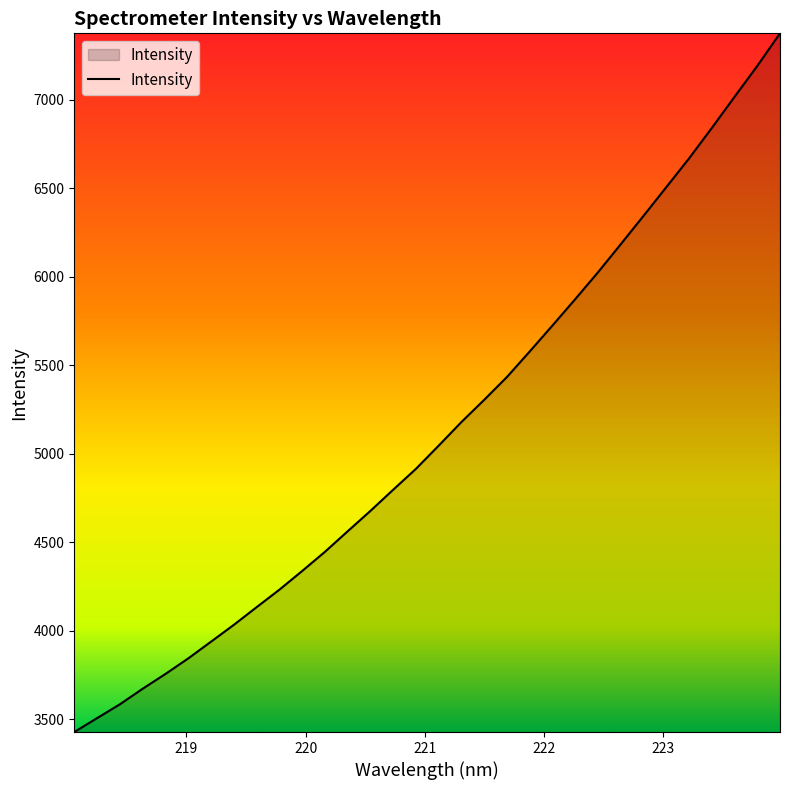

What is the minimum value shown in the chart?

3428.2